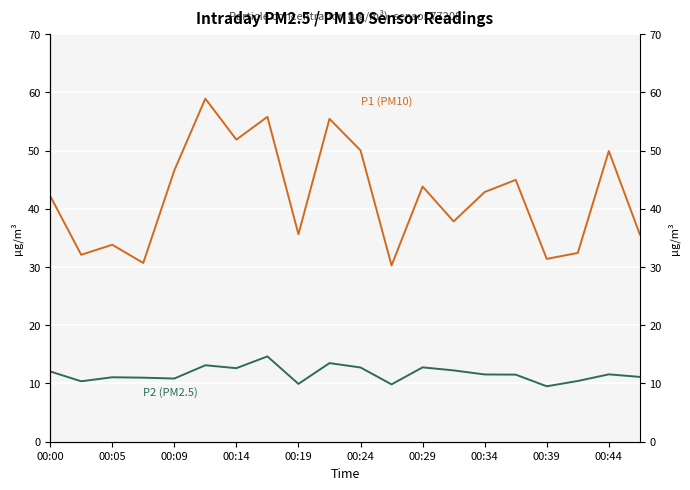

How many lines are shown in the chart?

2